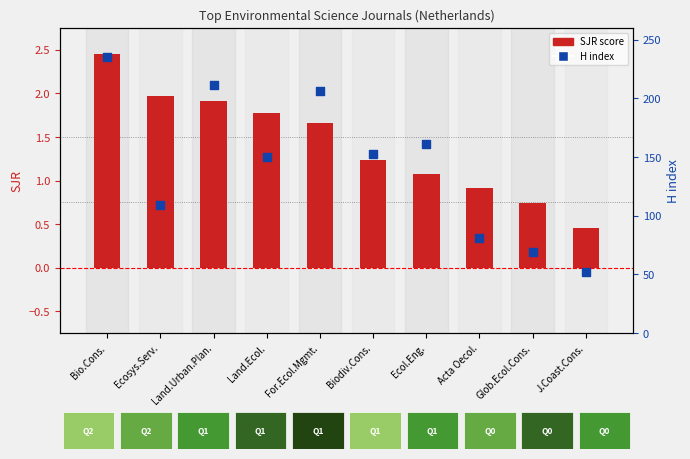

What are all the series names shown in the legend?

SJR, H index